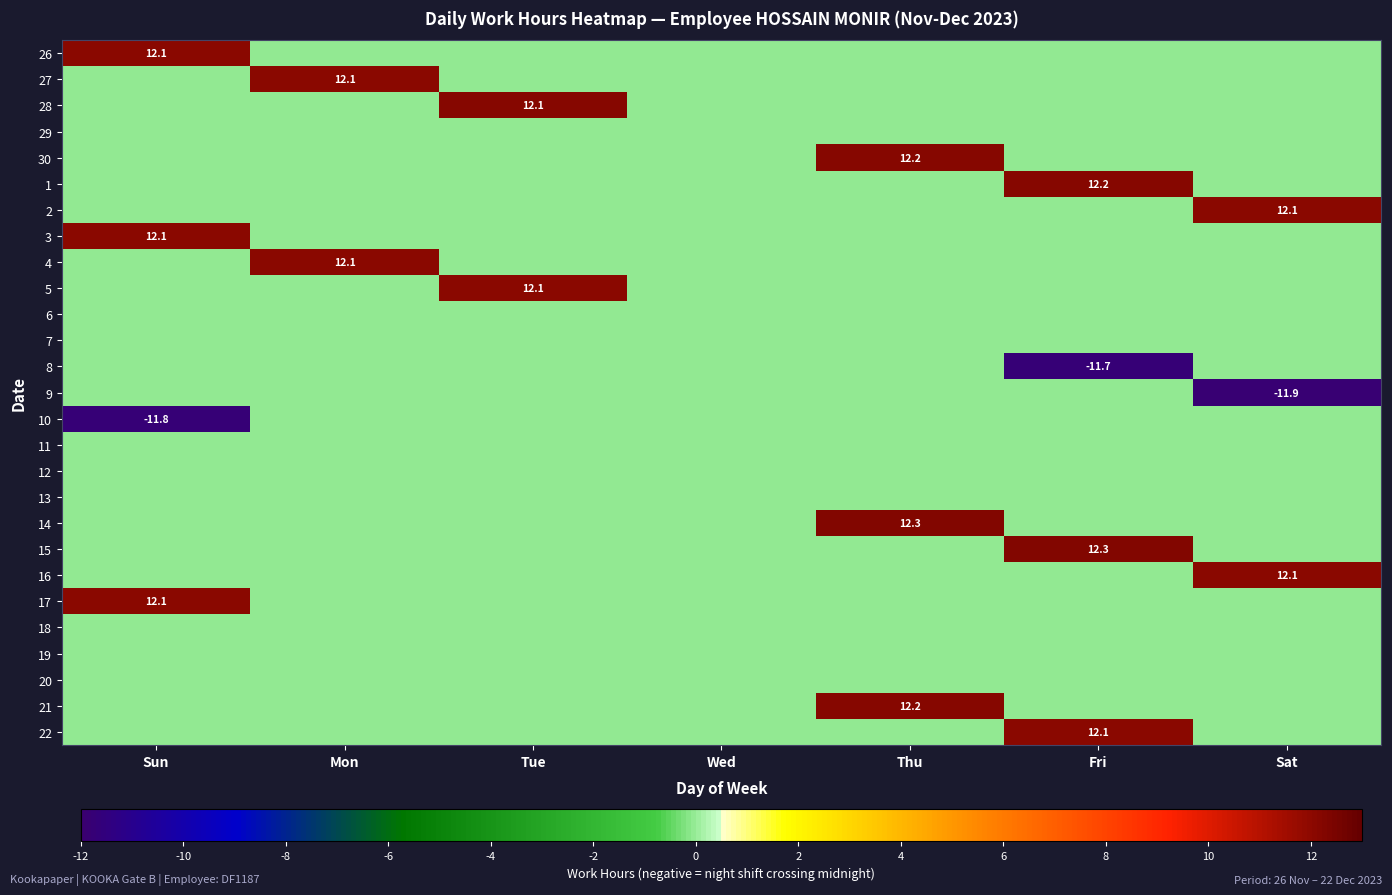

Which label corresponds to the largest value in the chart?

Thu